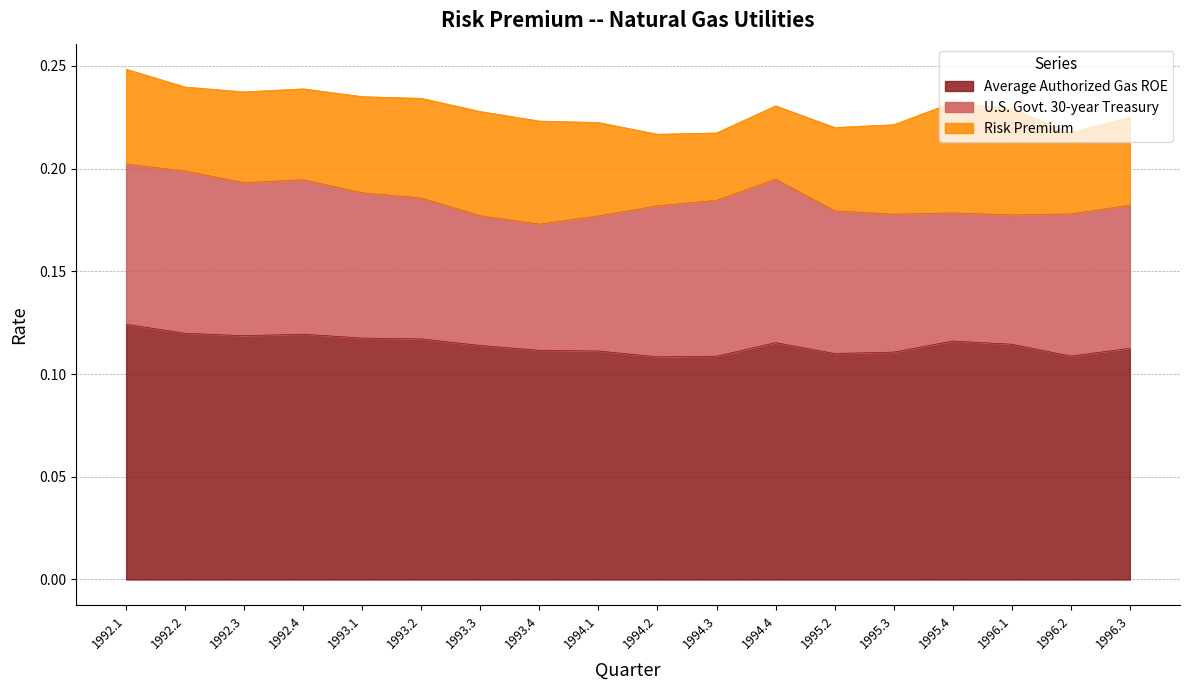

List the series in order of their overall mean, highest first.

Average Authorized Gas ROE, U.S. Govt. 30-year Treasury, Risk Premium